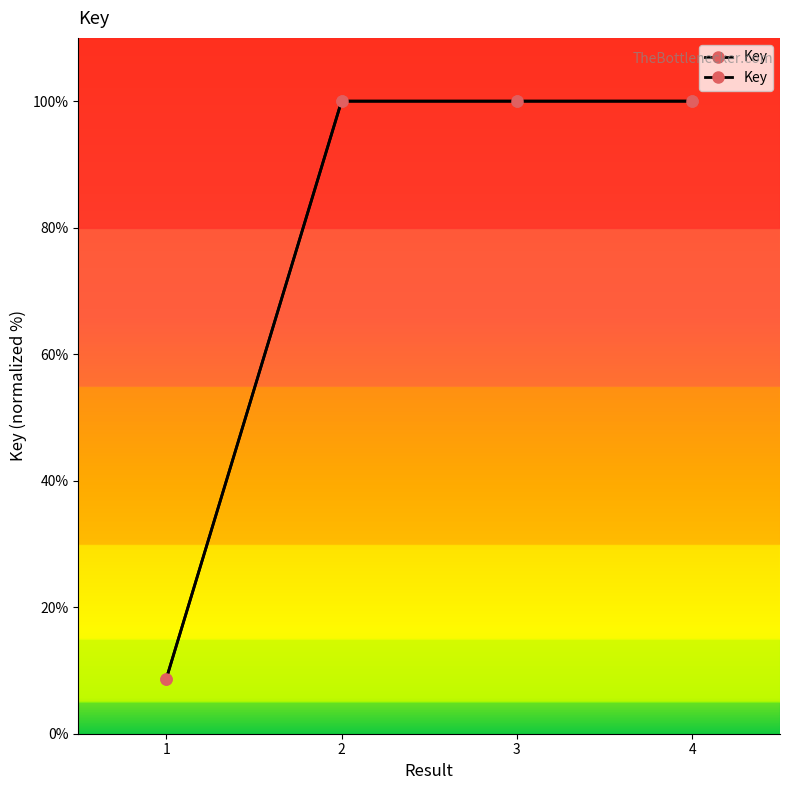

What is the minimum value shown in the chart?

8.6